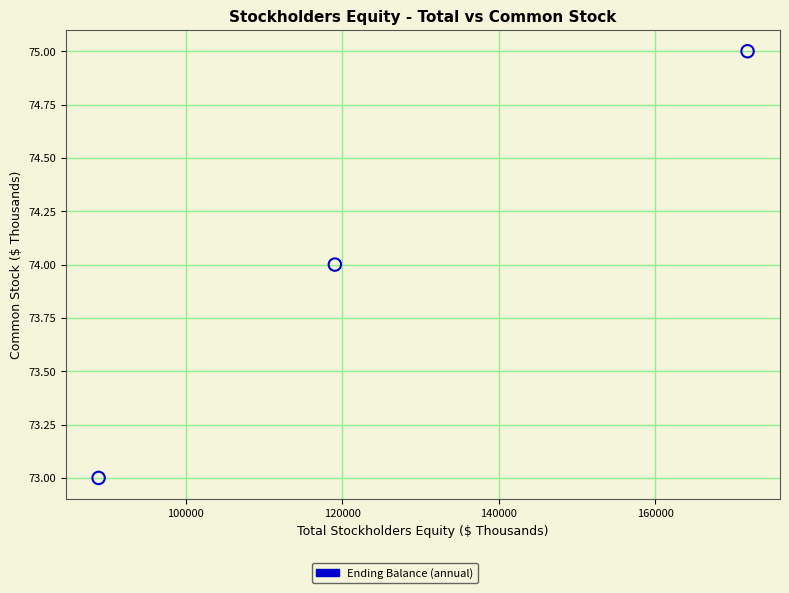

What is the range of X values (max minus min)?

82965